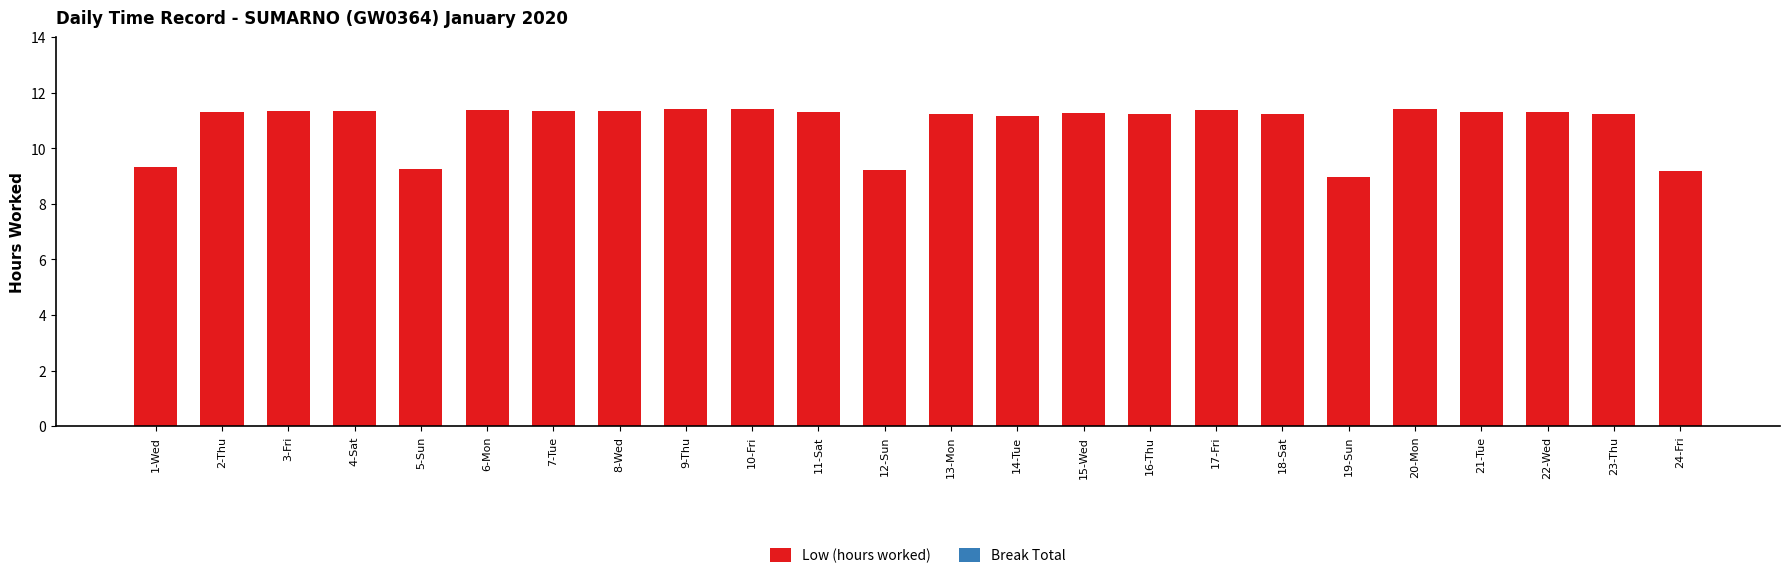

Where does the data first go above 11?

2-Thu